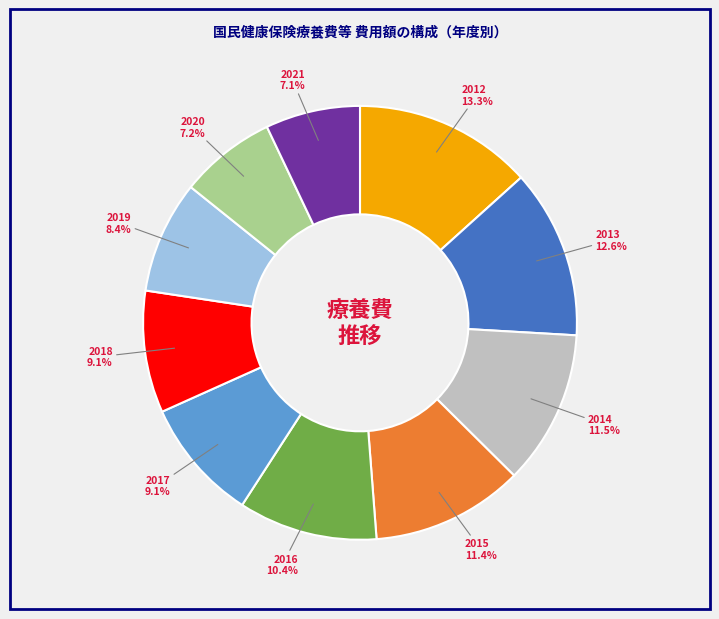

Does any single category account for the majority?

No